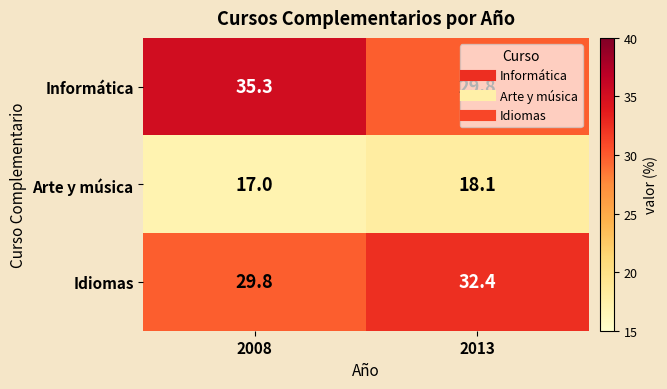

Is it true that Idiomas equals 29.8 at 2008?

True